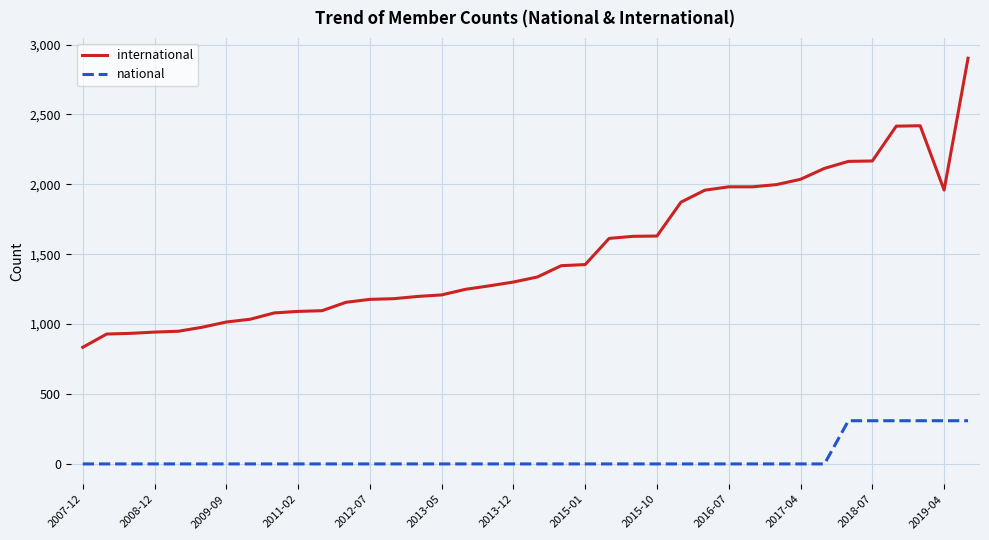

What is the minimum value for international?

834